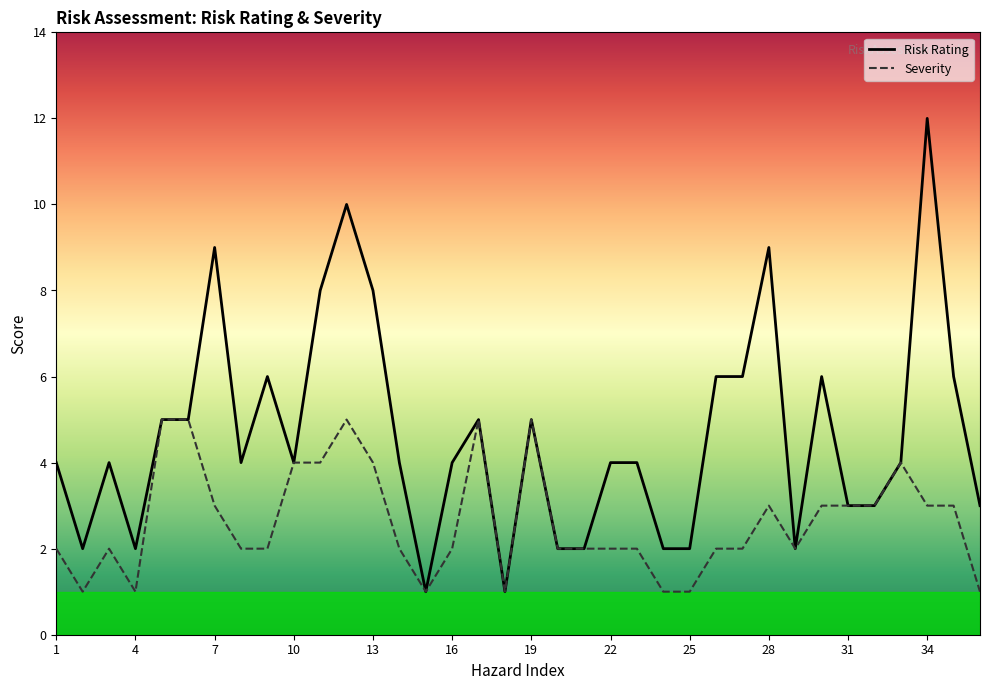

Rank the series by their average value, from highest to lowest.

Risk Rating, Severity